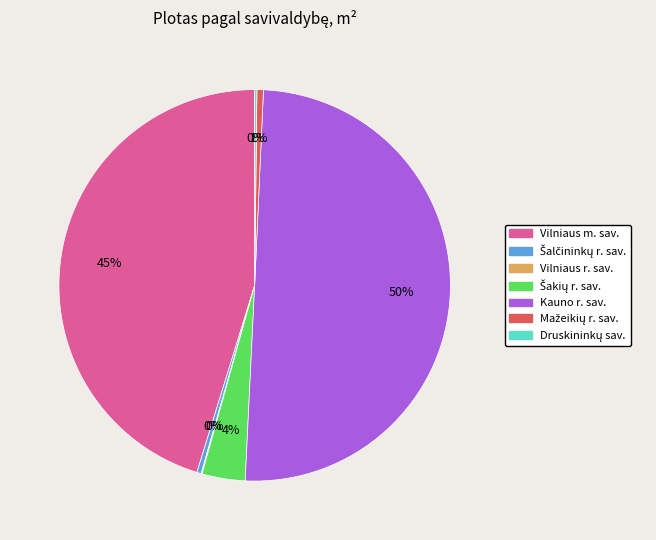

Which slice represents more than half of the pie?

Kauno r. sav.